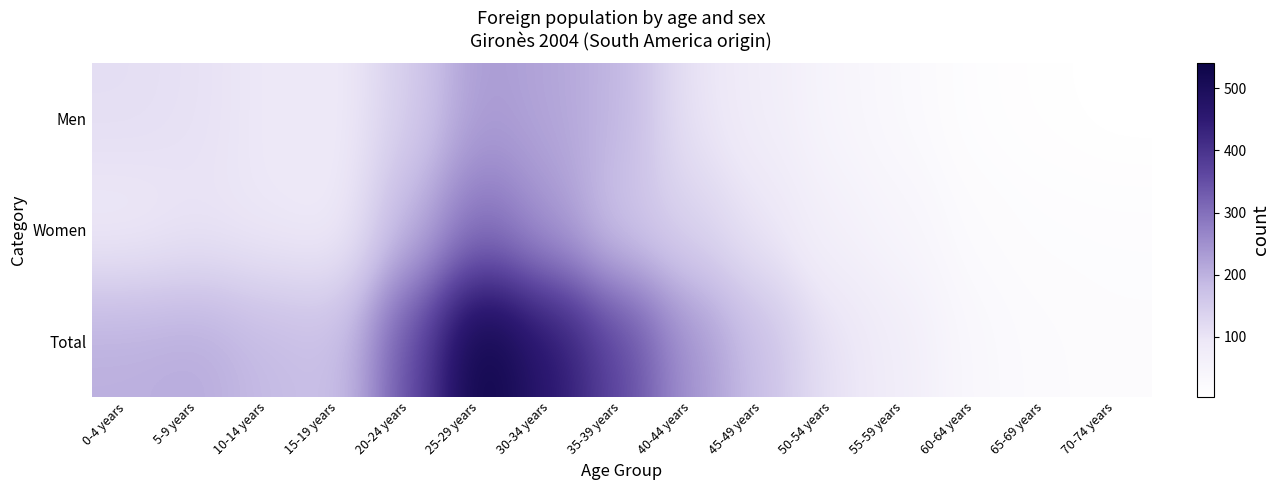

Which category has the lowest value across all series?

70-74 years